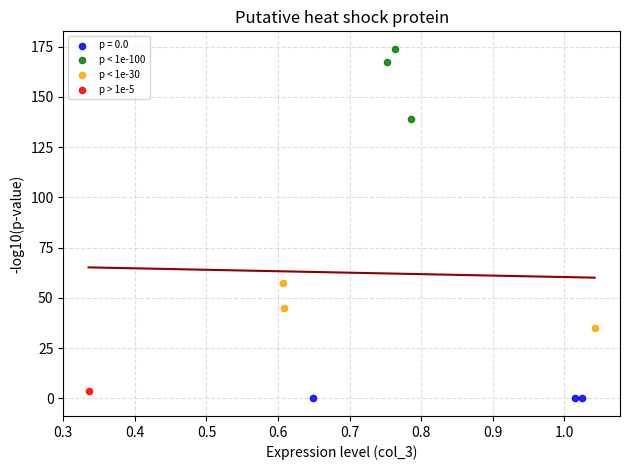

Which series contains the lowest Y value?

p = 0.0